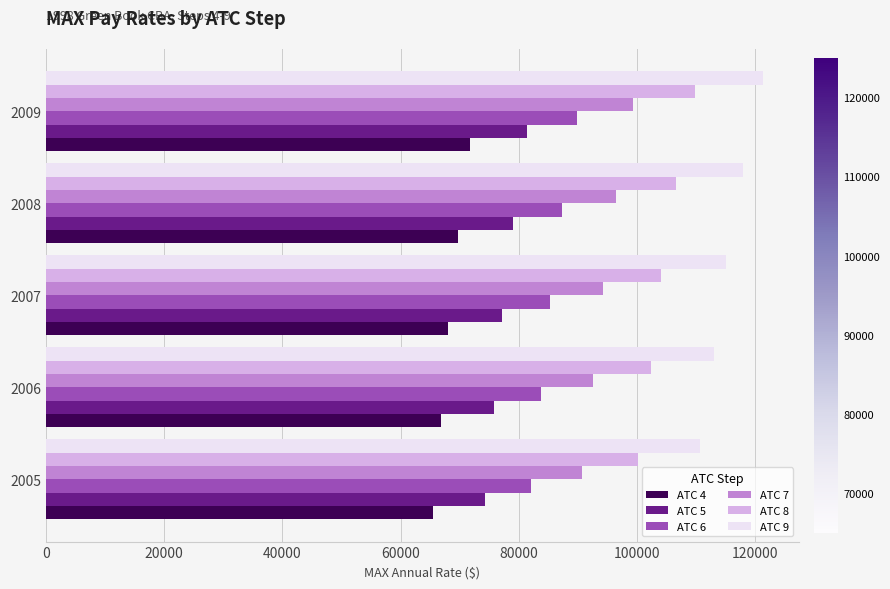

Read the ATC 7 value at 2009.

99335